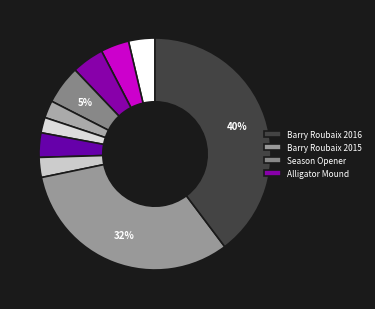

How many segments does this pie chart have?

10